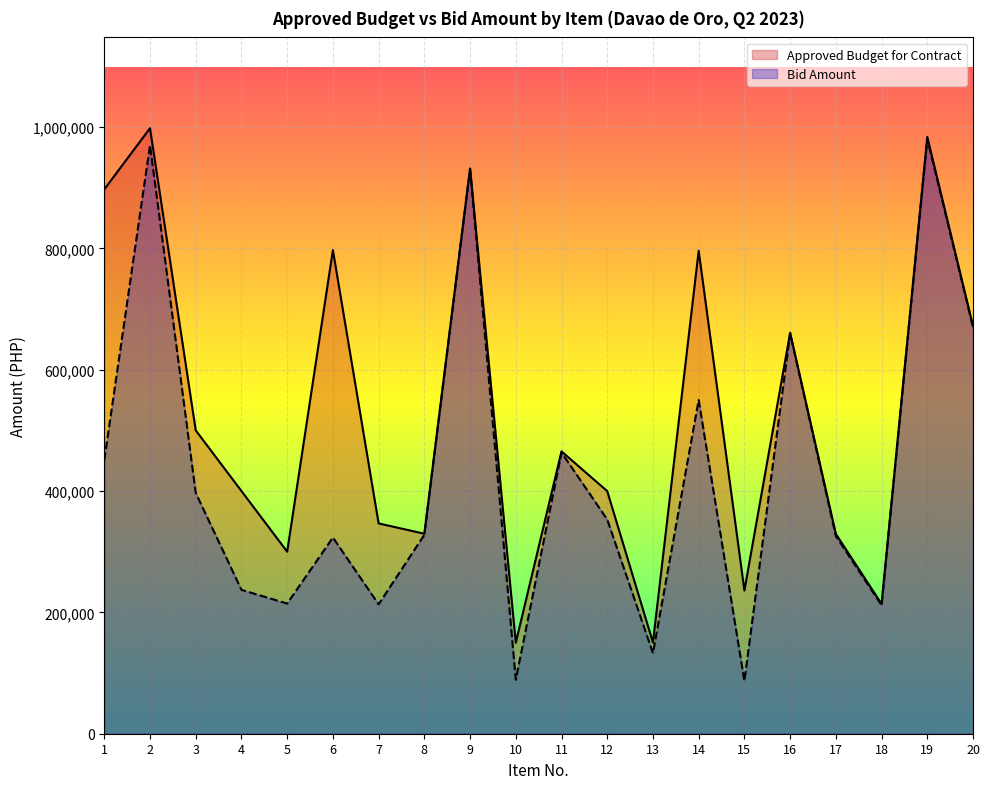

Rank the series at 7 from highest to lowest value.

Approved Budget for Contract, Bid Amount